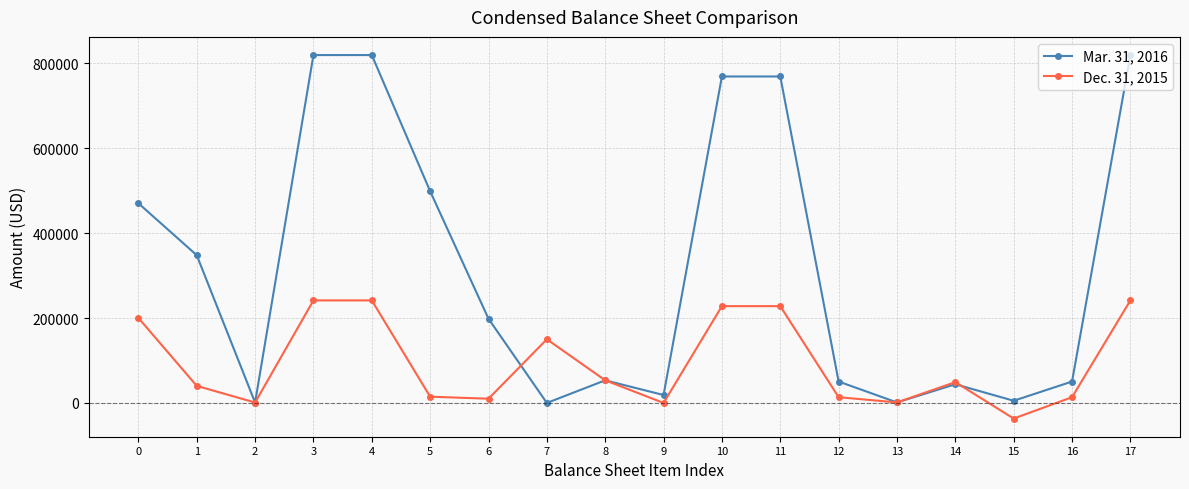

How many values in the Dec. 31, 2015 series are below 49060?

9